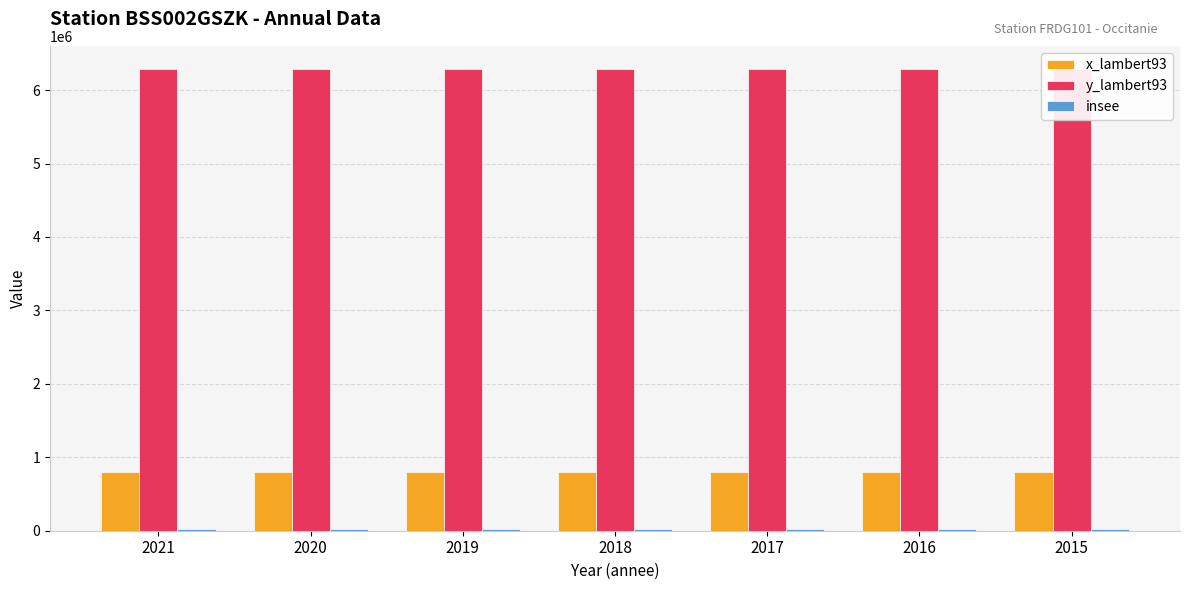

List the labels in order of insee value, smallest first.

2021, 2020, 2019, 2018, 2017, 2016, 2015